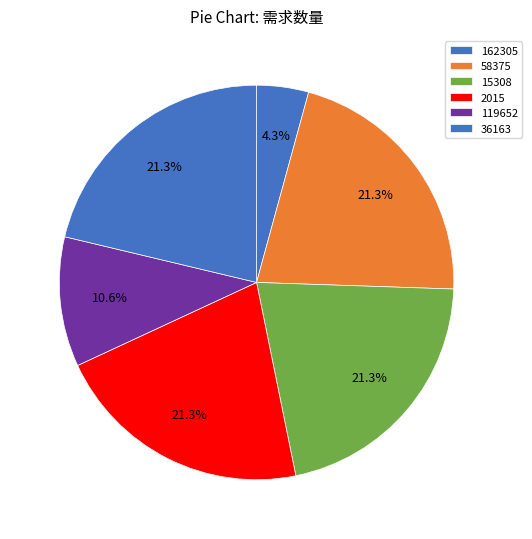

To the nearest percent, what is the combined percentage of 2015 and 15308?

43%